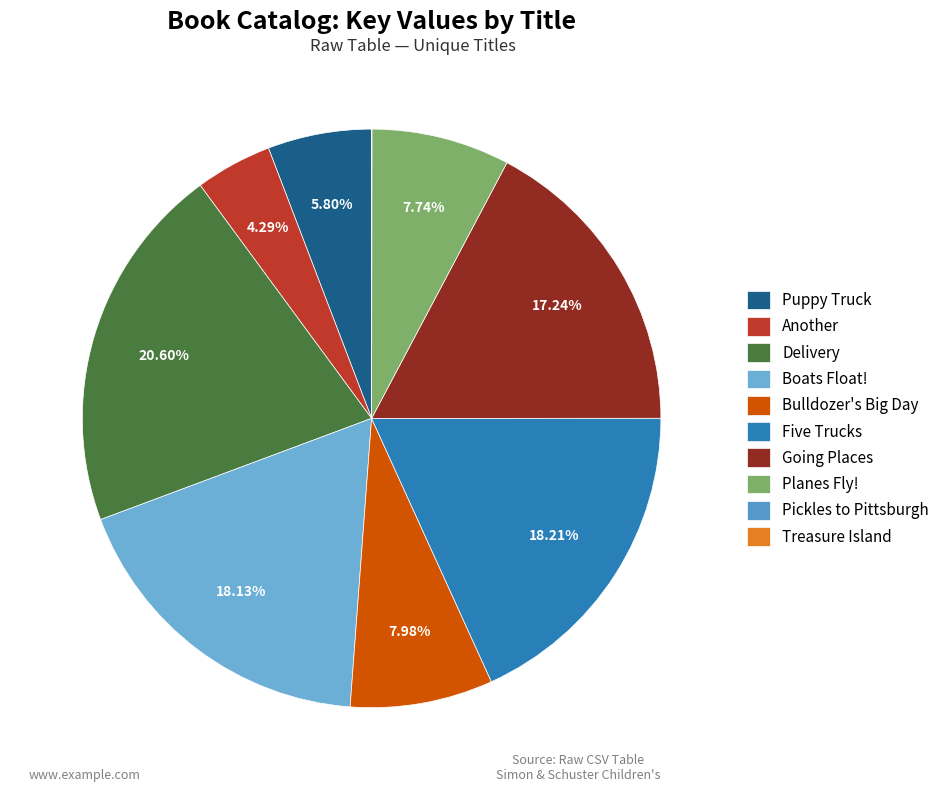

Rank the categories by value from highest to lowest.

Delivery, Five Trucks, Boats Float!, Going Places, Bulldozer's Big Day, Planes Fly!, Puppy Truck, Another, Pickles to Pittsburgh, Treasure Island